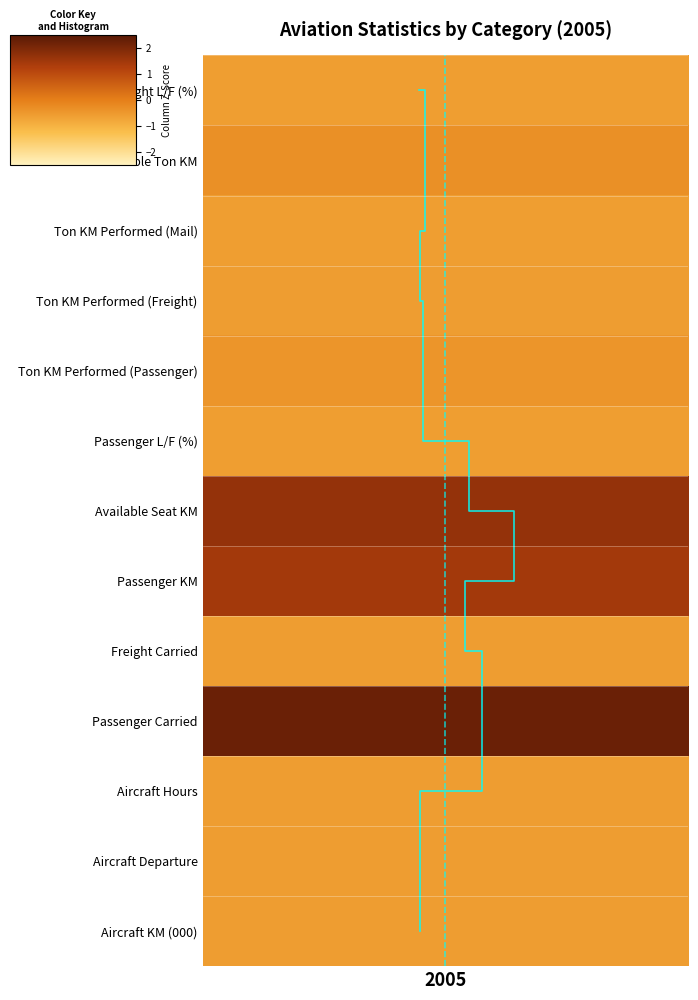

What is the difference between the maximum and minimum values?

12